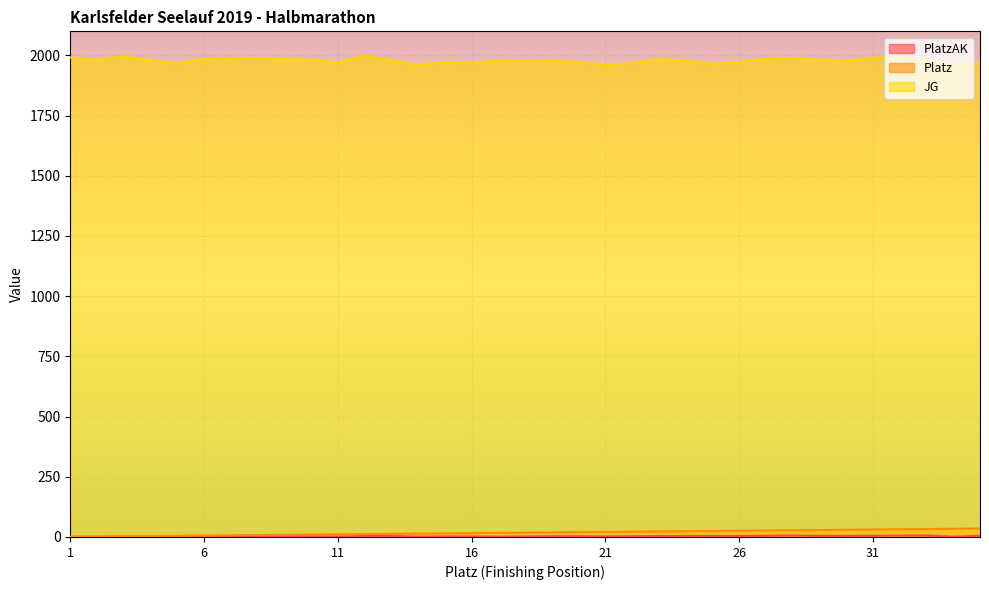

Which category has the lowest value in the PlatzAK series?

1